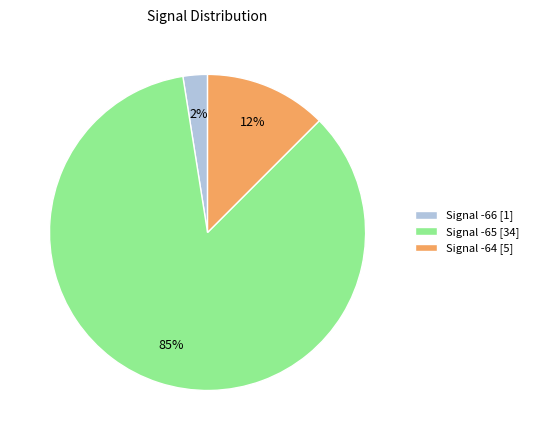

Between Signal -64 [5] and Signal -65 [34], which is larger?

Signal -65 [34]